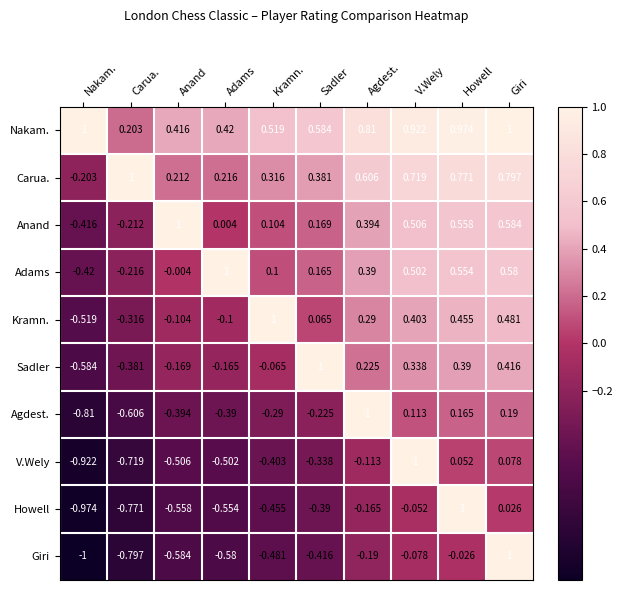

At which label does Sadler first exceed 0?

Sadler